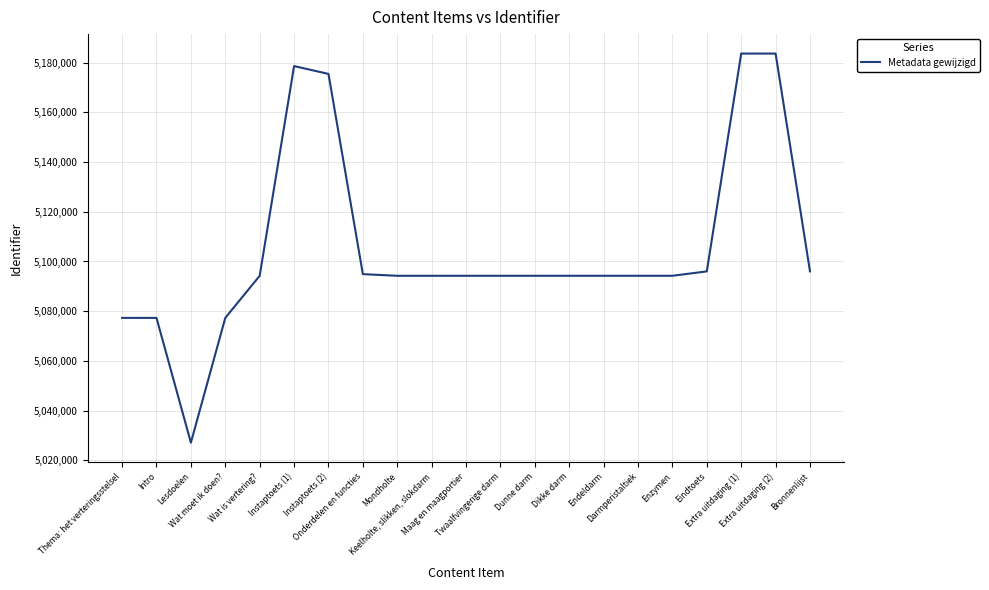

What is the minimum value shown in the chart?

5027150